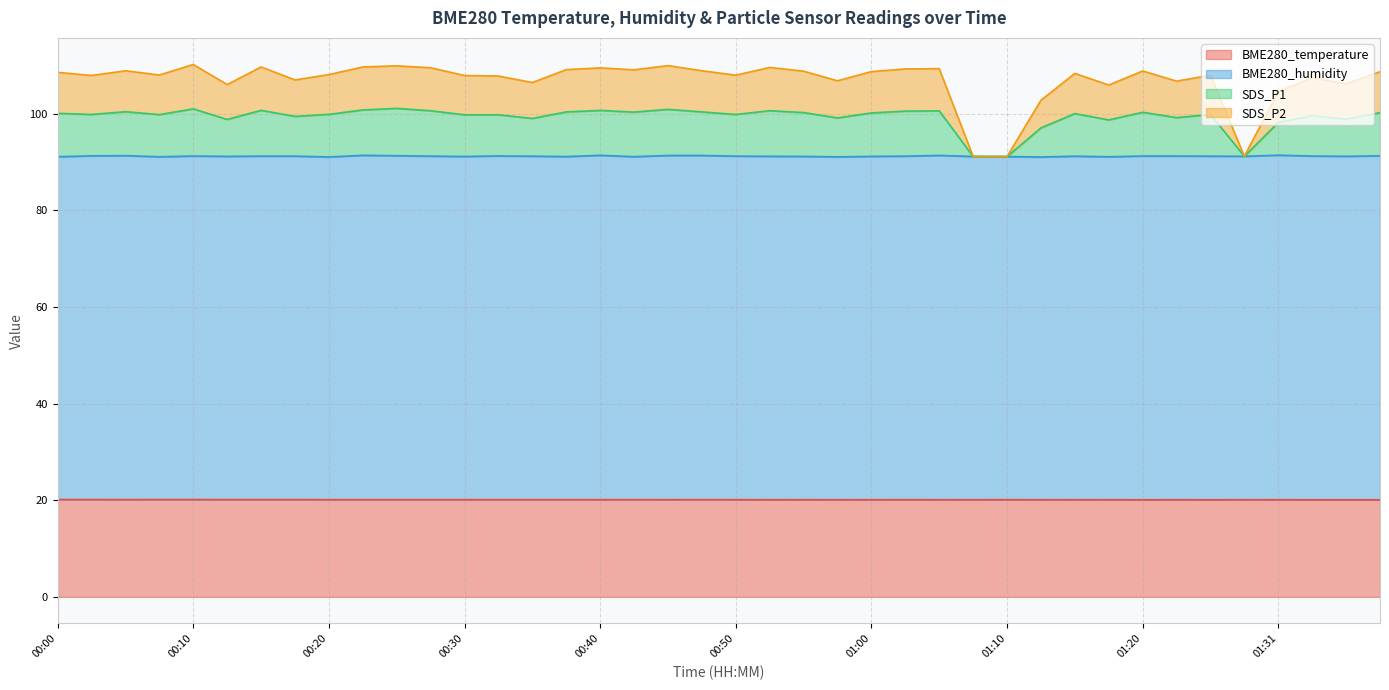

What is the total value across all series at 00:00?

108.6